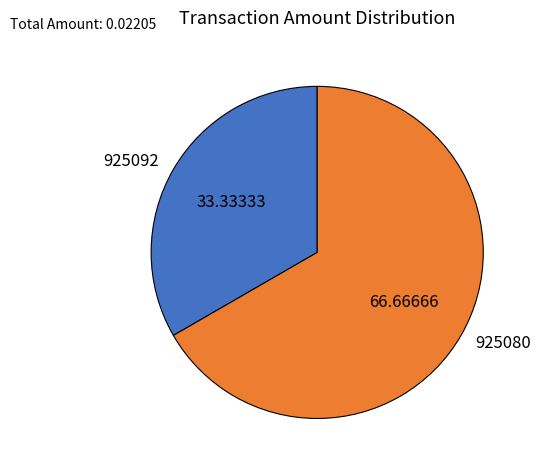

Is it true that 925092 is 33% of the pie?

True